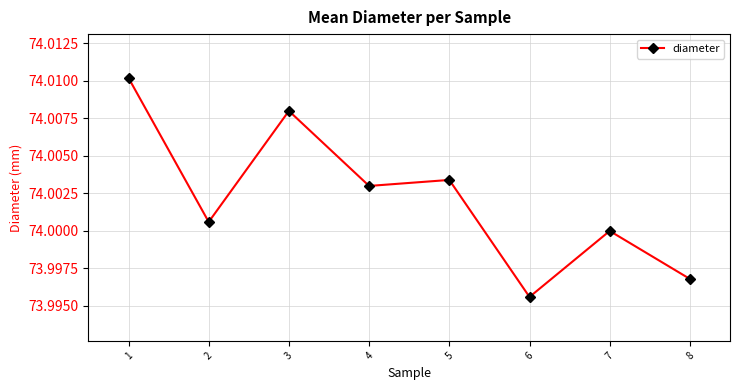

List the labels in order of value, largest first.

1, 3, 5, 4, 2, 7, 8, 6